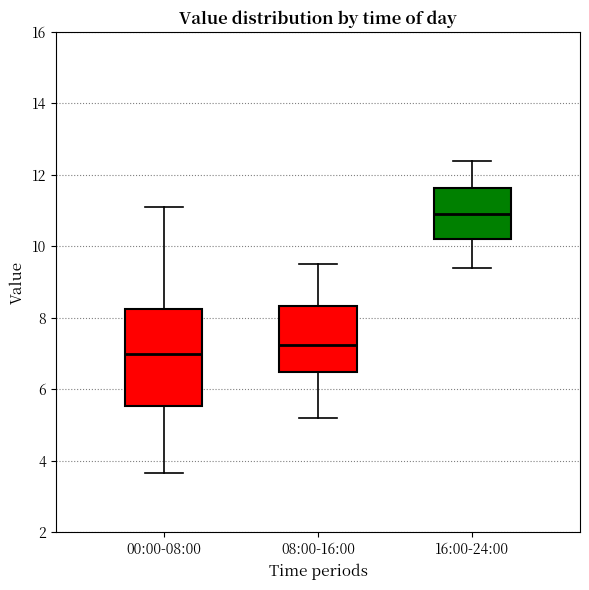

Reading left to right, read every box against the y-axis: the position of its median line, the range the box covers, and the ends of its whiskers. The values are not printed on the chart, so give them approximately, as read against the axis.

00:00-08:00: median 7.0, box 5.6 to 8.2, whiskers 3.6 to 11.2
08:00-16:00: median 7.2, box 6.6 to 8.4, whiskers 5.2 to 9.6
16:00-24:00: median 11.0, box 10.2 to 11.6, whiskers 9.4 to 12.4